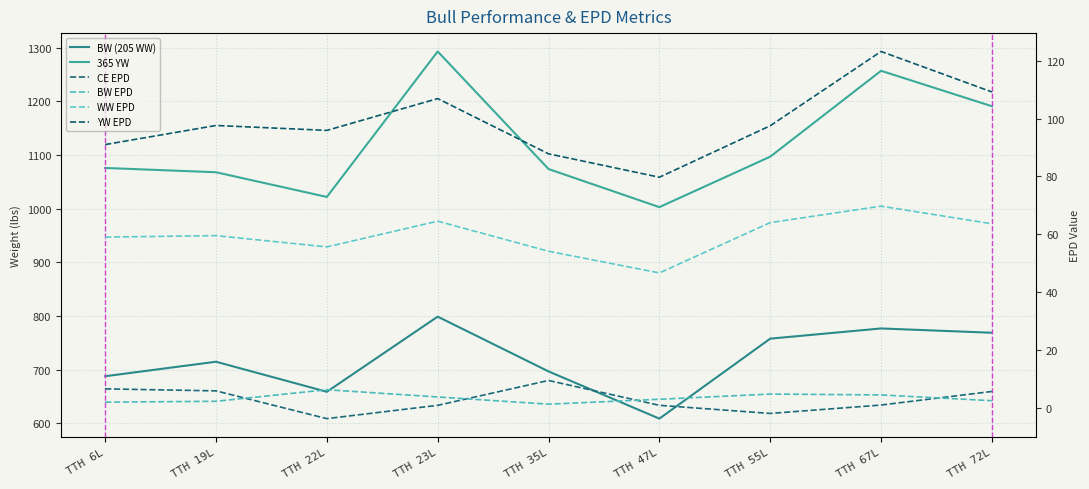

The value of BW (205 WW) at TTH 6L is 268.7. True or false?

False